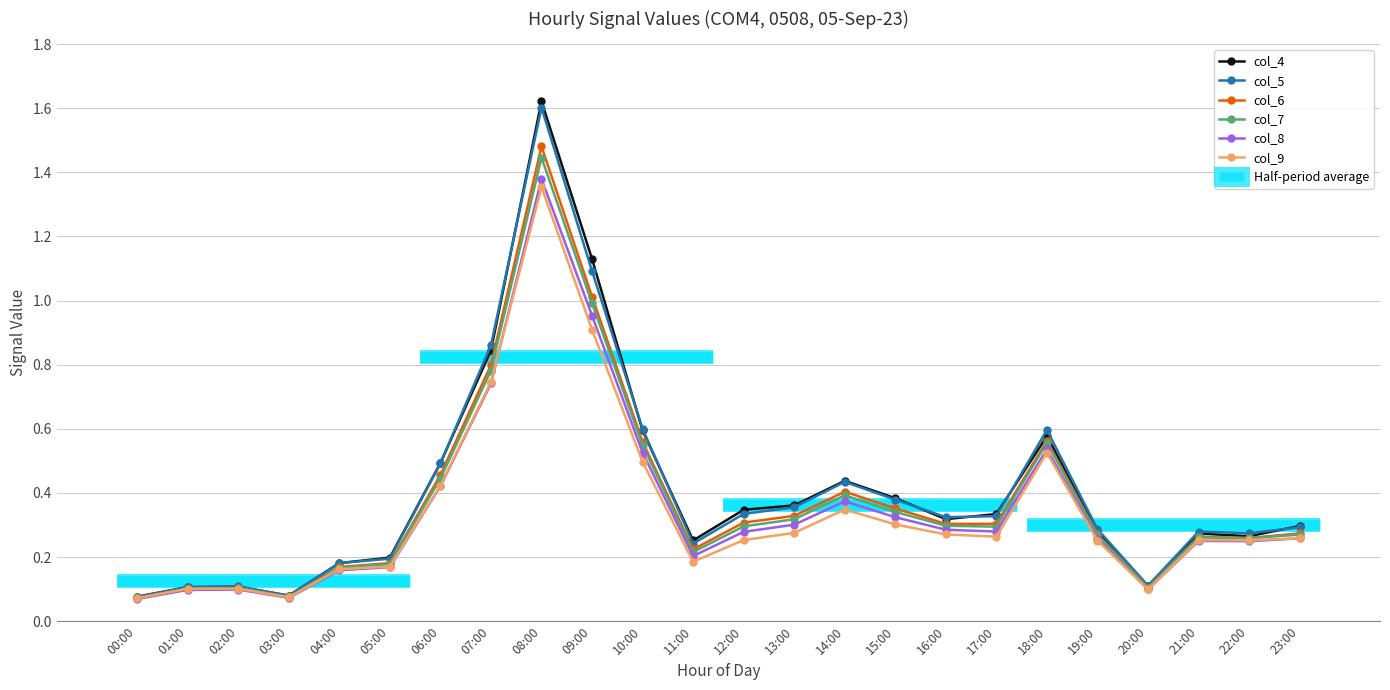

Reading left to right, list all the values displayed in this chart.

col_4: 0.1	0.1	0.1	0.1	0.2	0.2	0.5	0.8	1.6	1.1	0.6	0.3	0.3	0.4	0.4	0.4	0.3	0.3	0.6	0.3	0.1	0.3	0.3	0.3
col_5: 0.1	0.1	0.1	0.1	0.2	0.2	0.5	0.9	1.6	1.1	0.6	0.2	0.3	0.4	0.4	0.4	0.3	0.3	0.6	0.3	0.1	0.3	0.3	0.3
col_6: 0.1	0.1	0.1	0.1	0.2	0.2	0.5	0.8	1.5	1.0	0.6	0.2	0.3	0.3	0.4	0.4	0.3	0.3	0.6	0.3	0.1	0.3	0.3	0.3
col_7: 0.1	0.1	0.1	0.1	0.2	0.2	0.4	0.8	1.4	1.0	0.5	0.2	0.3	0.3	0.4	0.3	0.3	0.3	0.6	0.3	0.1	0.3	0.3	0.3
col_8: 0.1	0.1	0.1	0.1	0.2	0.2	0.4	0.7	1.4	1.0	0.5	0.2	0.3	0.3	0.4	0.3	0.3	0.3	0.5	0.3	0.1	0.3	0.2	0.3
col_9: 0.1	0.1	0.1	0.1	0.2	0.2	0.4	0.7	1.4	0.9	0.5	0.2	0.3	0.3	0.3	0.3	0.3	0.3	0.5	0.3	0.1	0.3	0.3	0.3